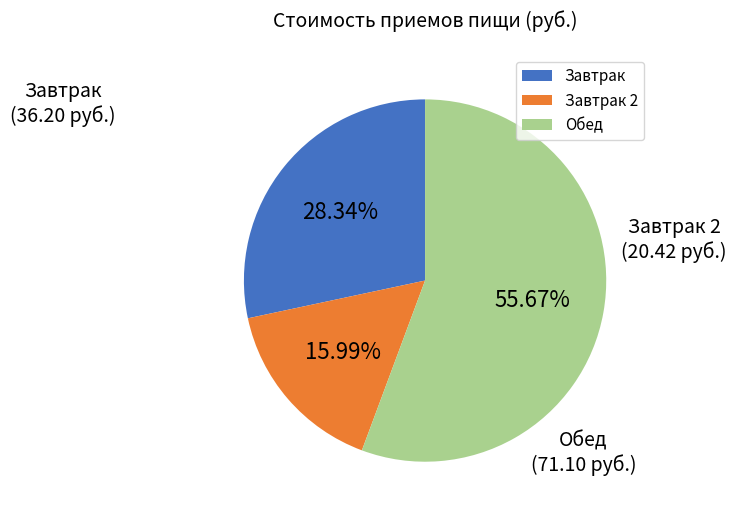

Between Завтрак 2 and Обед, which is larger?

Обед